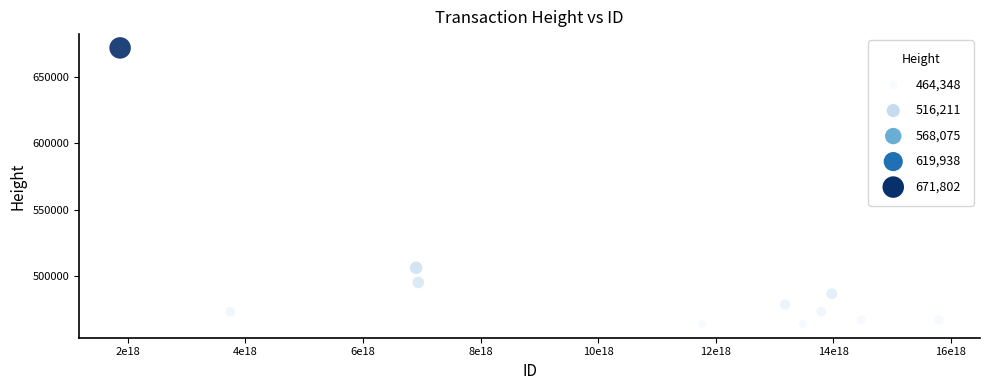

What Y value in the scatter plot is closest to 568075?

506579